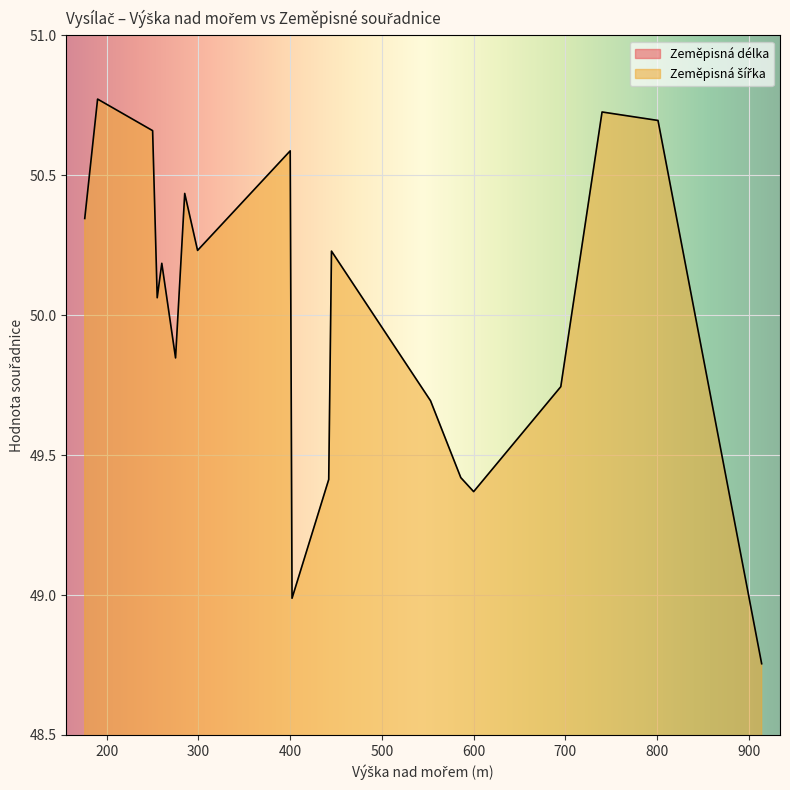

Rank the series at 600 from lowest to highest value.

Zeměpisná délka, Zeměpisná šířka